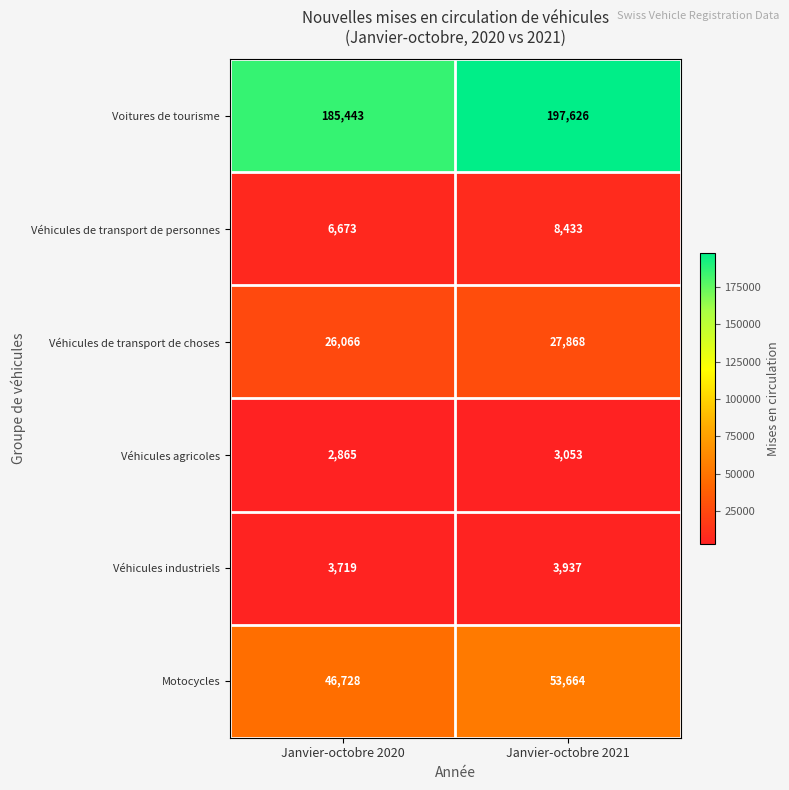

Between Janvier-octobre 2020 and Janvier-octobre 2021, which series saw the biggest shift?

Voitures de tourisme